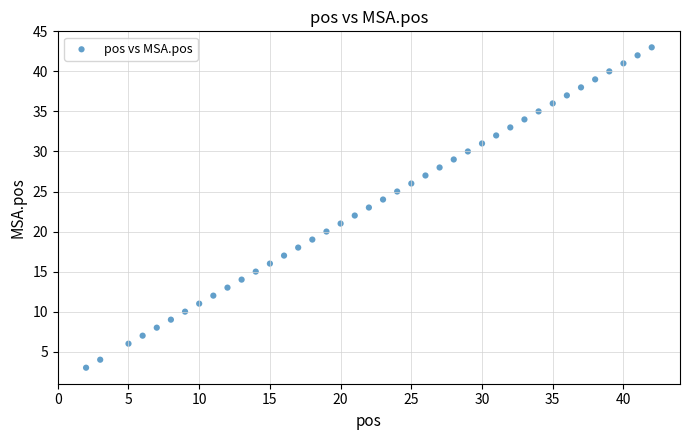

What is the range of Y values (max minus min)?

40